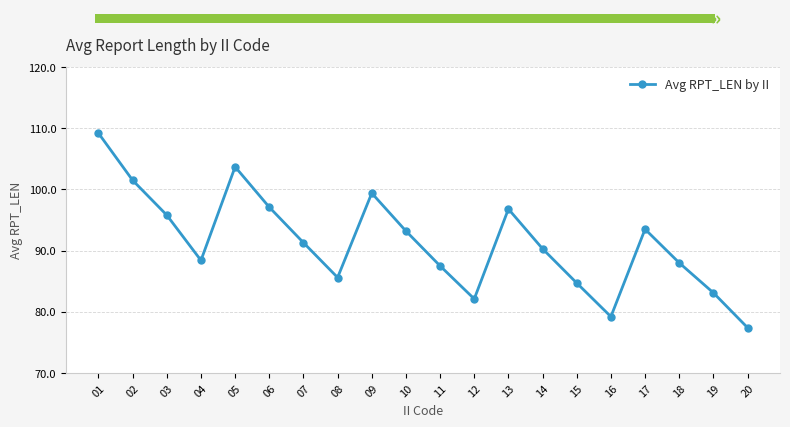

What is the value of the 15th point from the left?

84.7